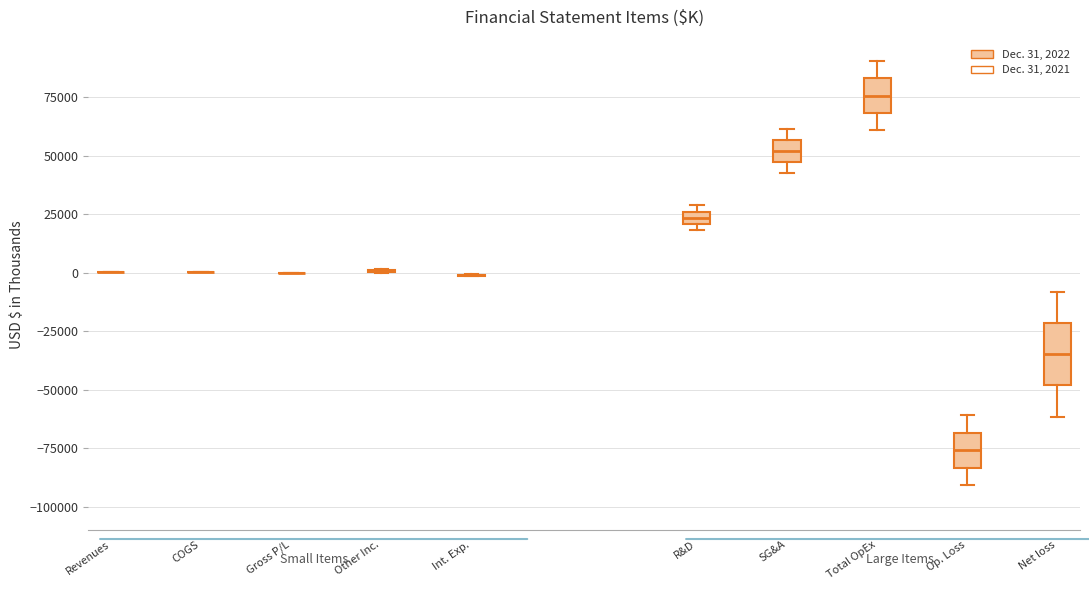

Comparing the boxes themselves (not the whiskers), which one is the tallest?

Net loss